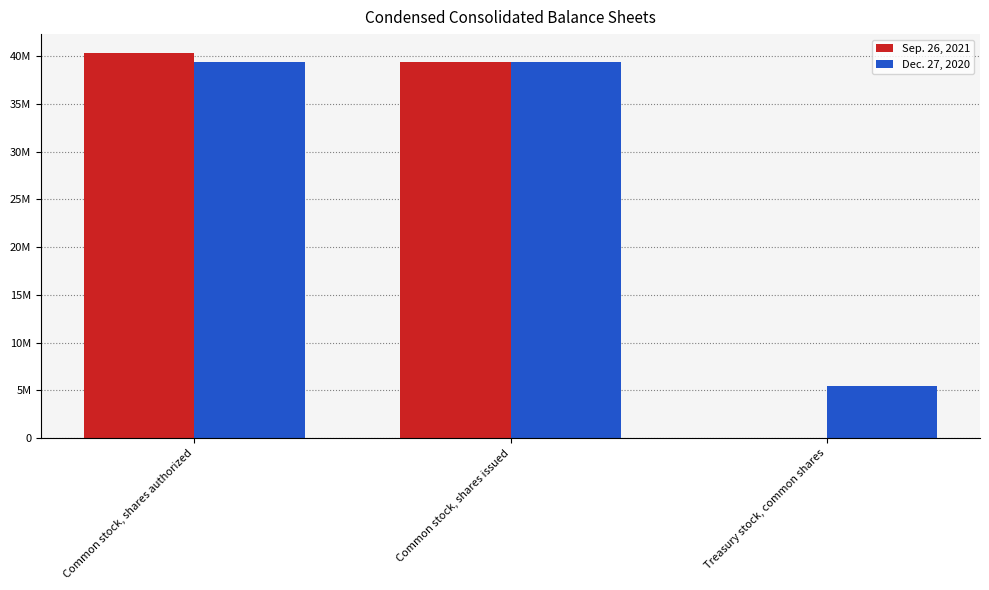

Are the bars grouped side by side (vs. stacked)?

Yes